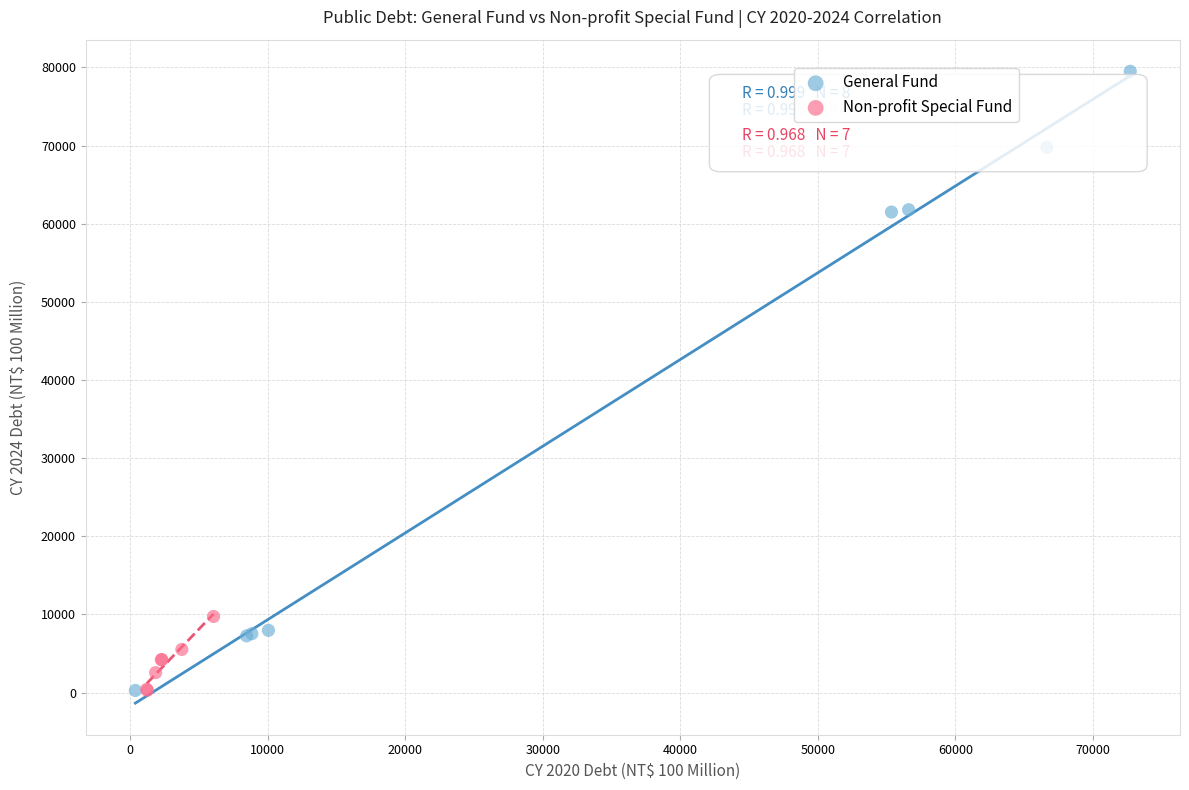

Which series has the largest Y range (max minus min)?

General Fund